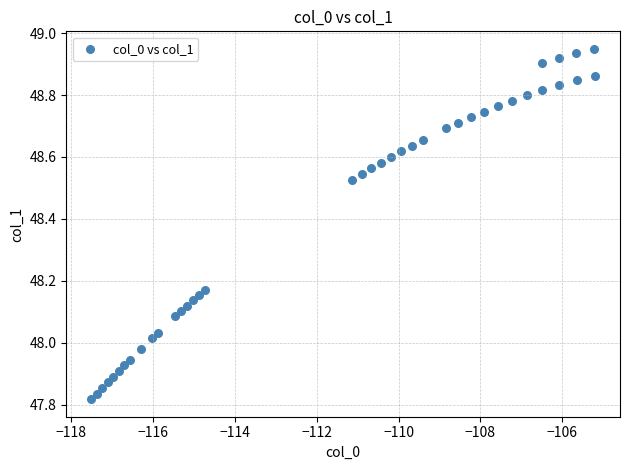

What is the range of X values (max minus min)?

12.3